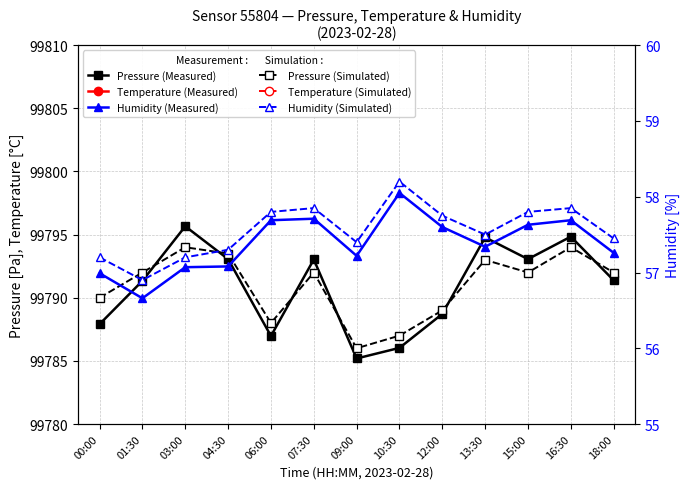

List the series in order of their peak value, highest first.

Pressure (Measured), Pressure (Simulated), Humidity (Simulated), Humidity (Measured), Temperature (Simulated), Temperature (Measured)